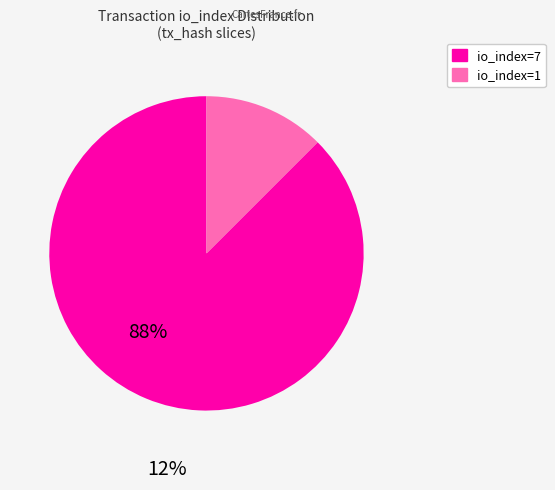

Which slice is the smallest?

io_index=1